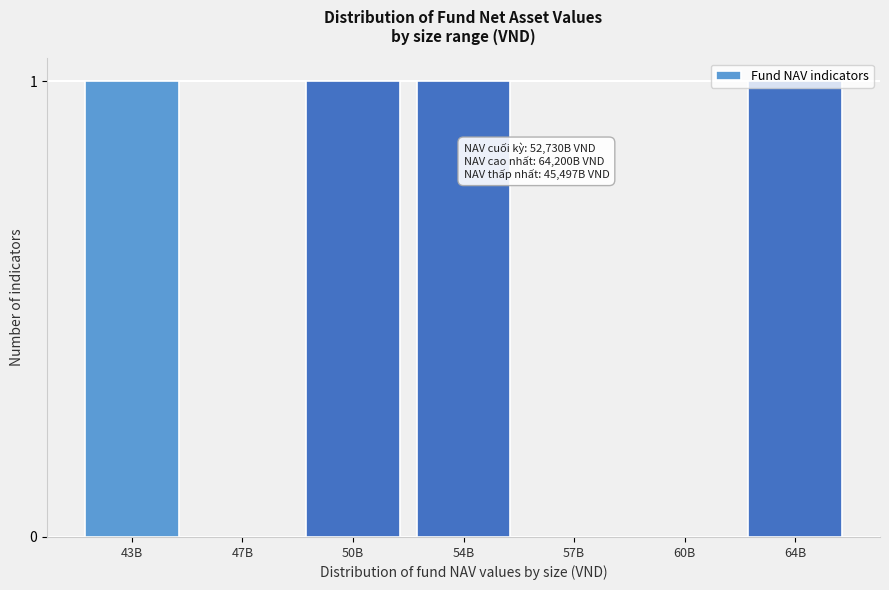

What is the ratio of the value at 50B to the value at 43B?

1.0